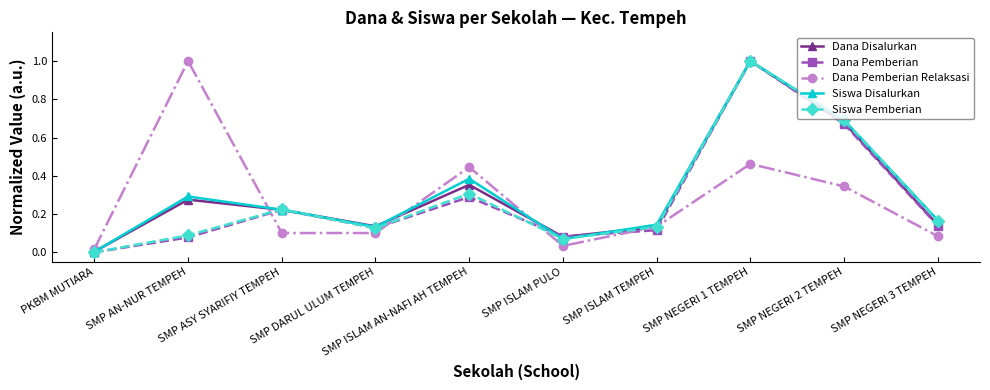

What is the label of the 2nd point from the right?

SMP NEGERI 2 TEMPEH